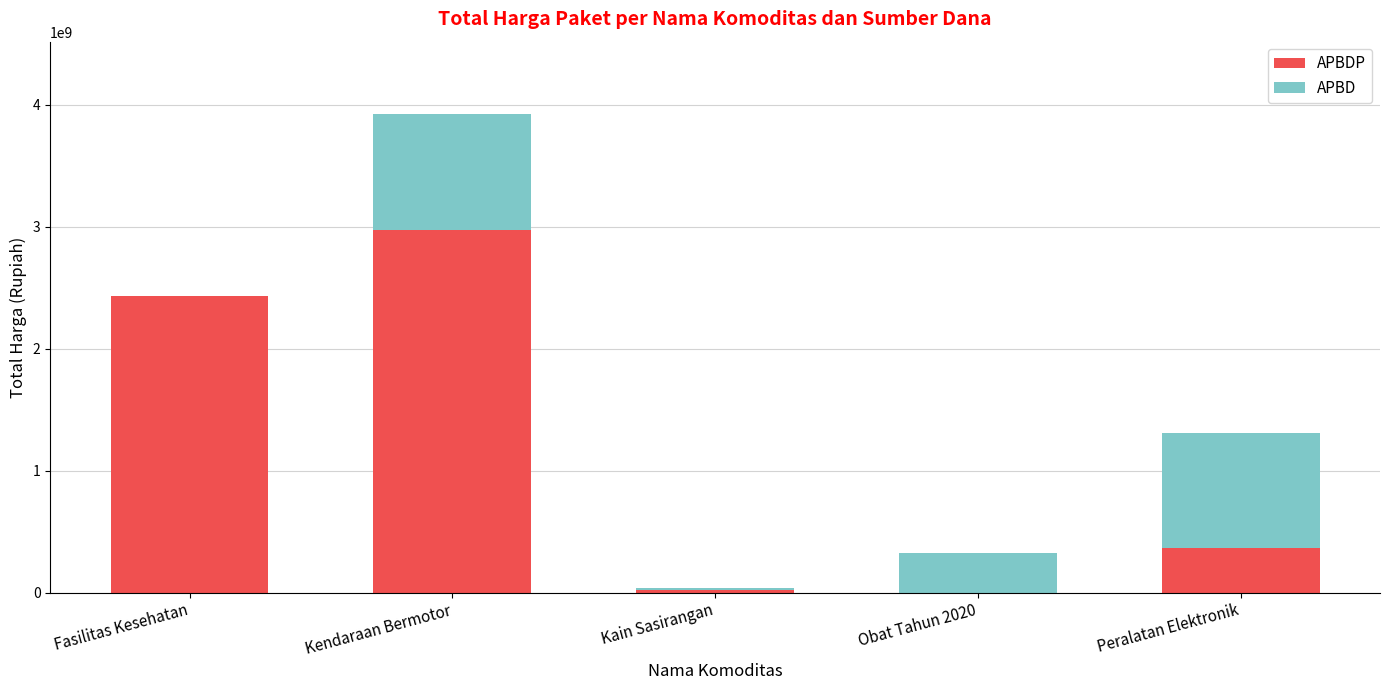

How many distinct data groups are displayed?

2